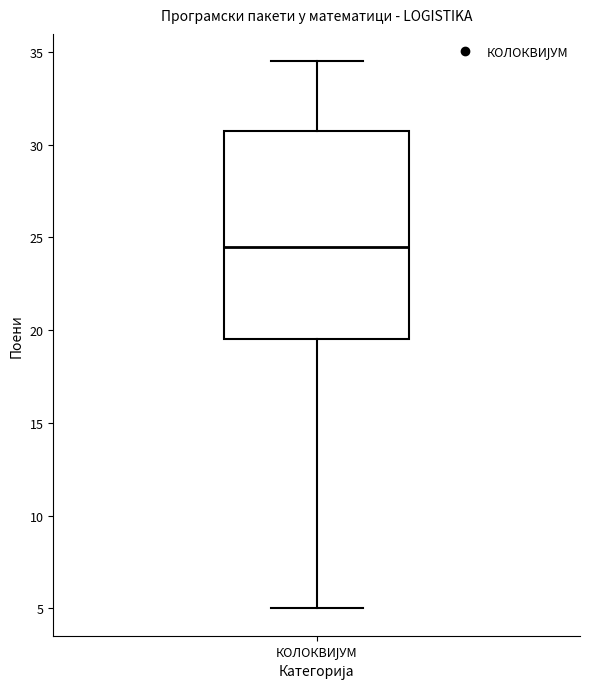

Transcribe this box plot: give where the median line is, the range the box spans, and where the two whiskers end, as read against the y-axis. The values are not printed on the chart, so give them approximately, as read against the axis.

median 24.5, box 19.5 to 31.0, whiskers 5.0 to 34.5